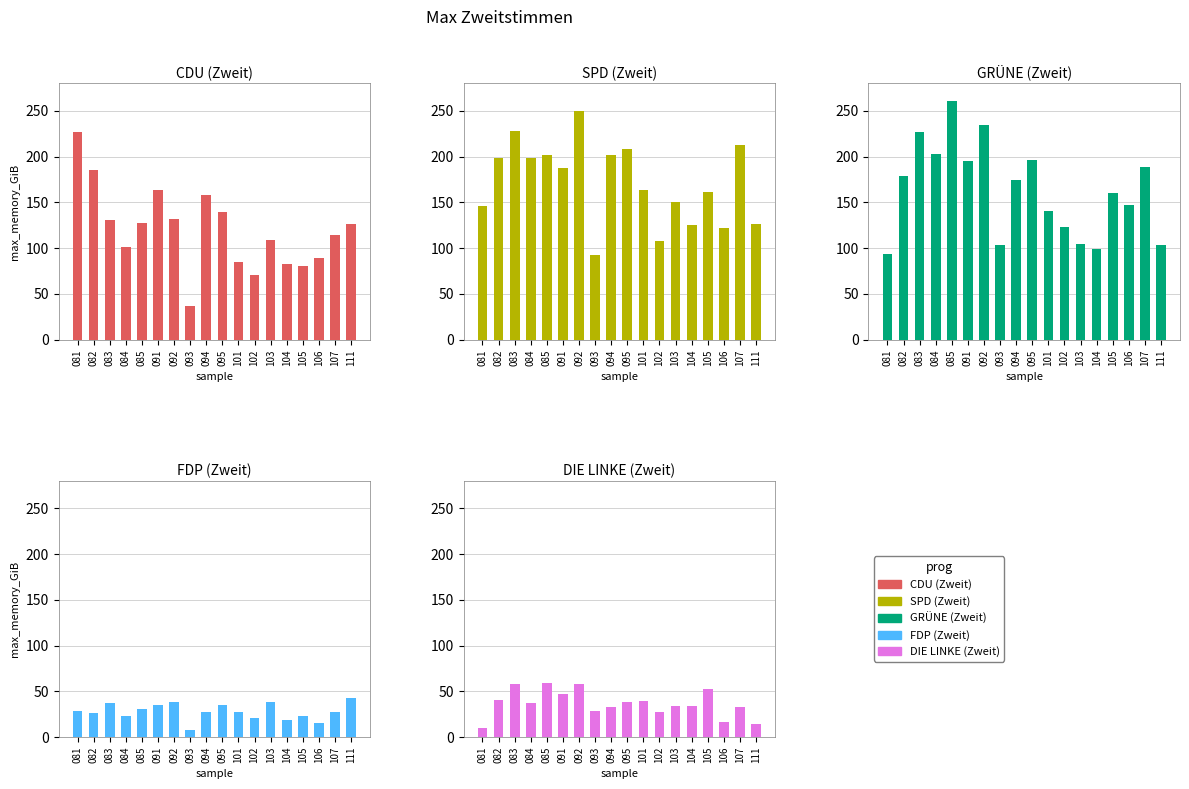

What is the value of the SPD (Zweit) bar at the 12th from the left?

108